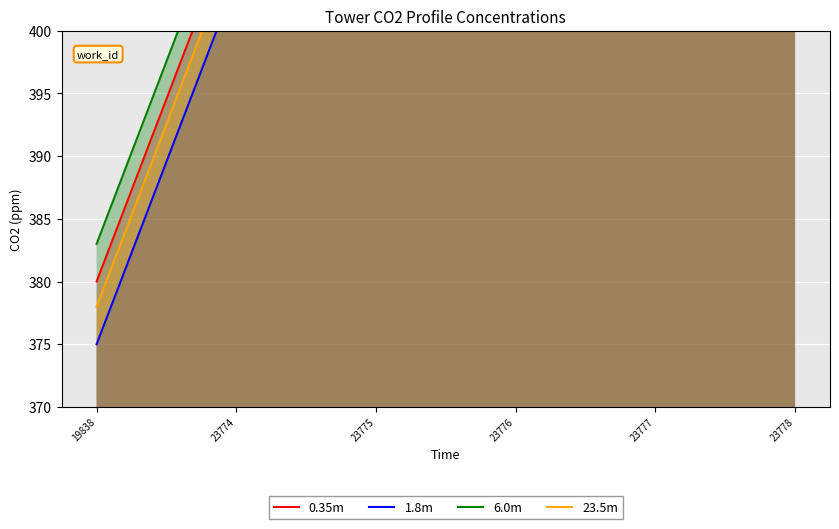

Which series changed the most between 19838 and 23777?

0.35m